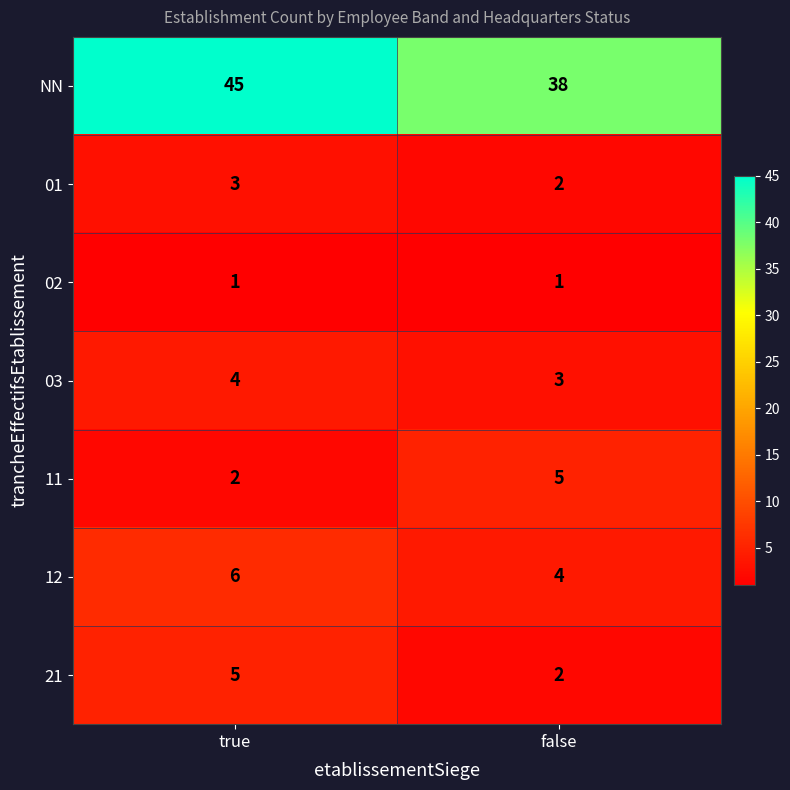

Rank the series at true from highest to lowest value.

NN, 12, 21, 03, 01, 11, 02